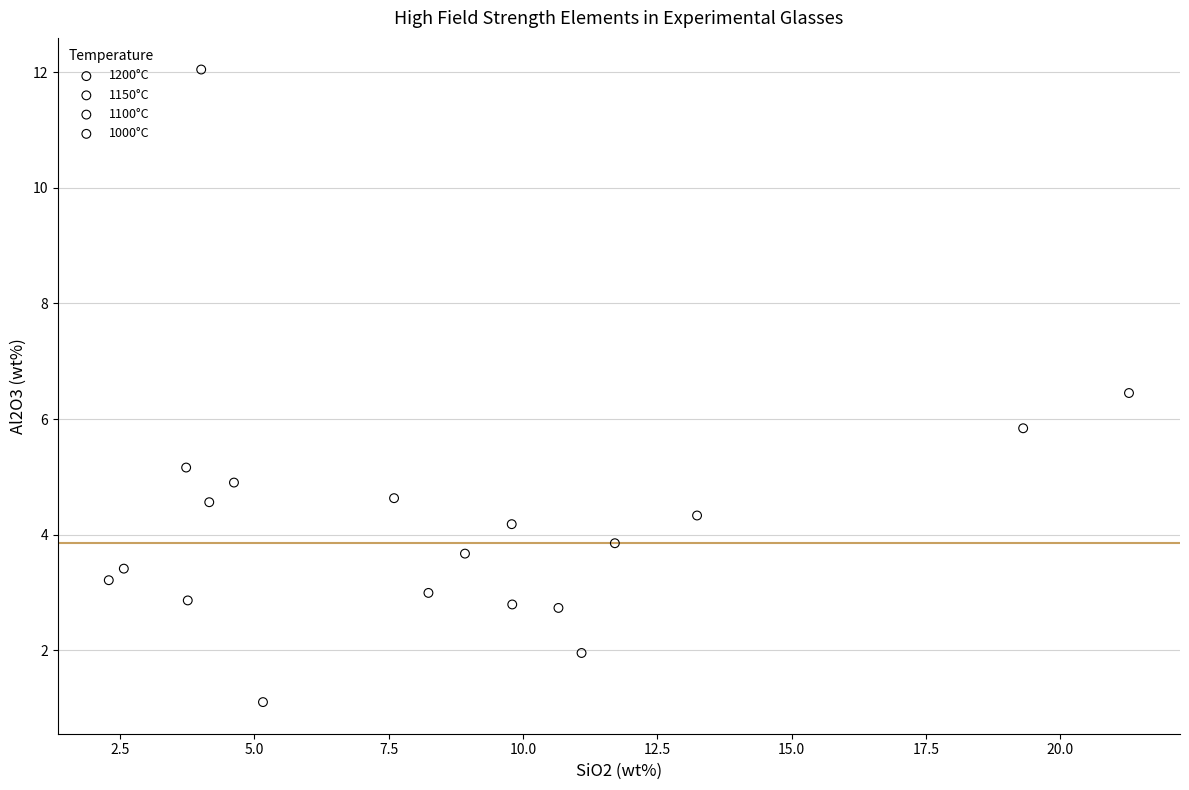

What are all the series names shown in the legend?

1200°C, 1150°C, 1100°C, 1000°C